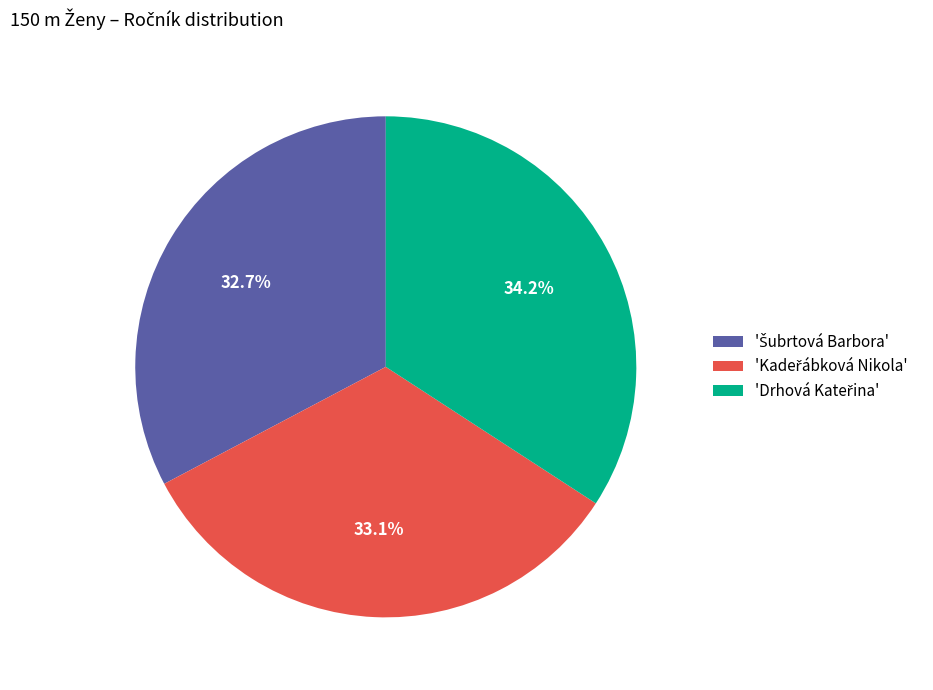

To the nearest percent, what is the average slice percentage?

33%